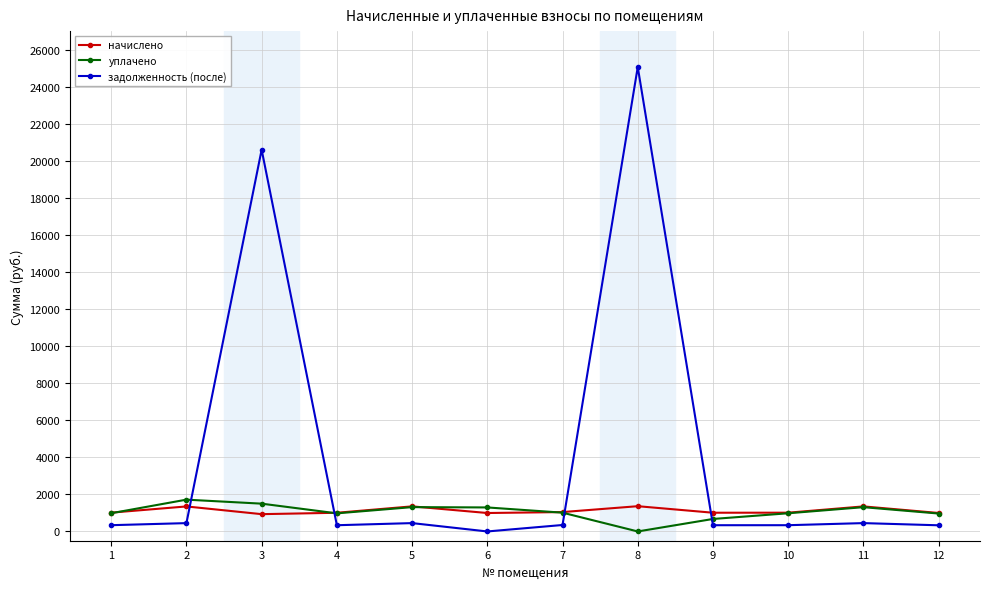

Which series has the widest spread of values?

задолженность (после)